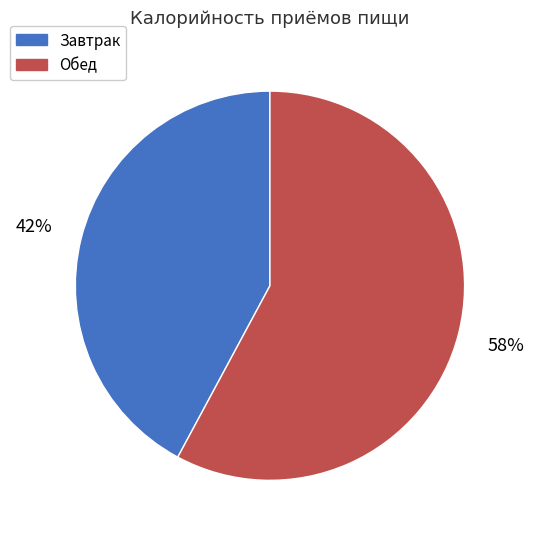

Is there any slice that represents more than half of the pie?

Yes